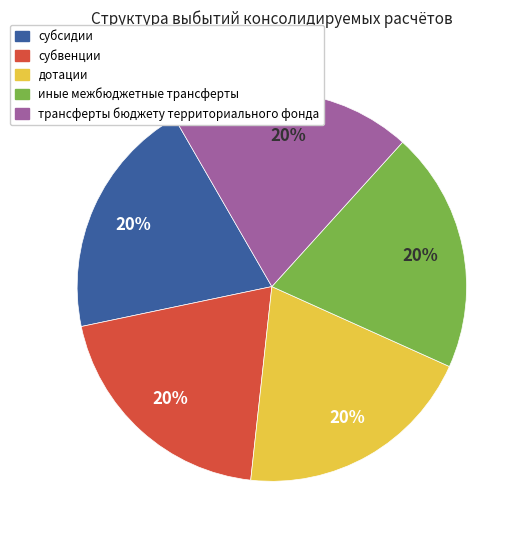

Do субвенции and субсидии together represent more than half of the pie?

No